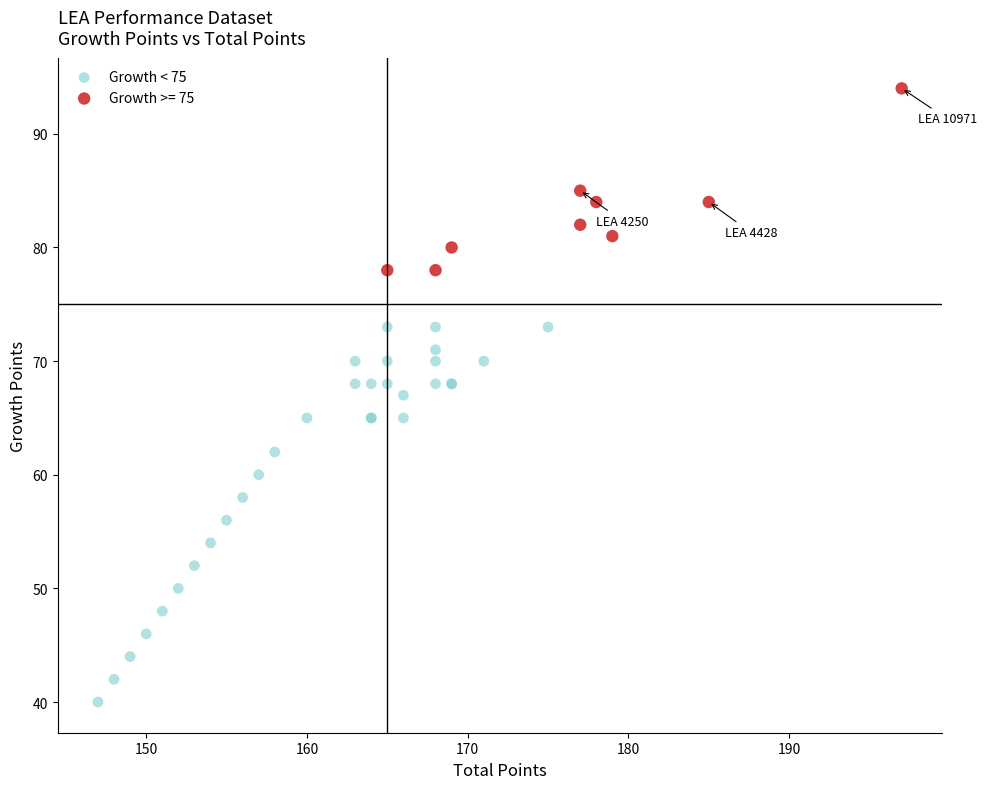

Which series contains the highest Y value?

Growth >= 75